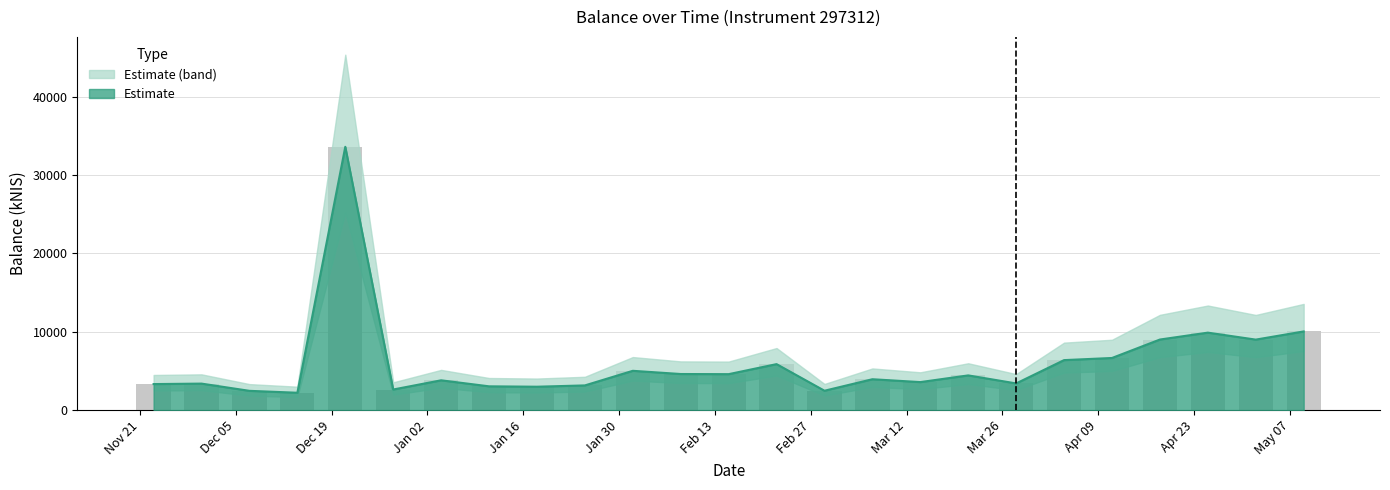

What is the greatest value displayed?

33584.9